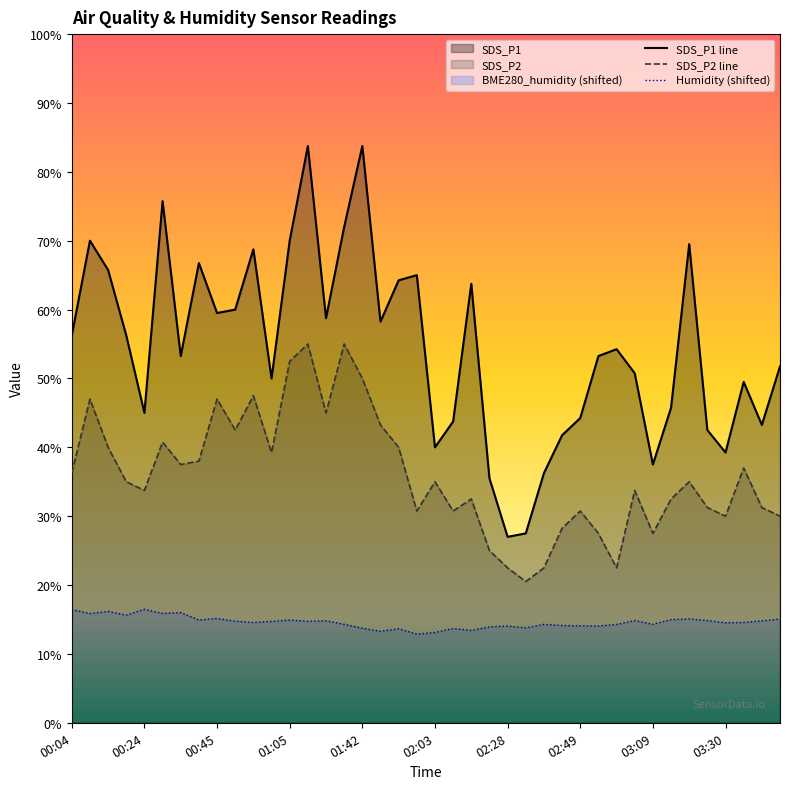

Which series has the largest total across all categories?

SDS_P1 line